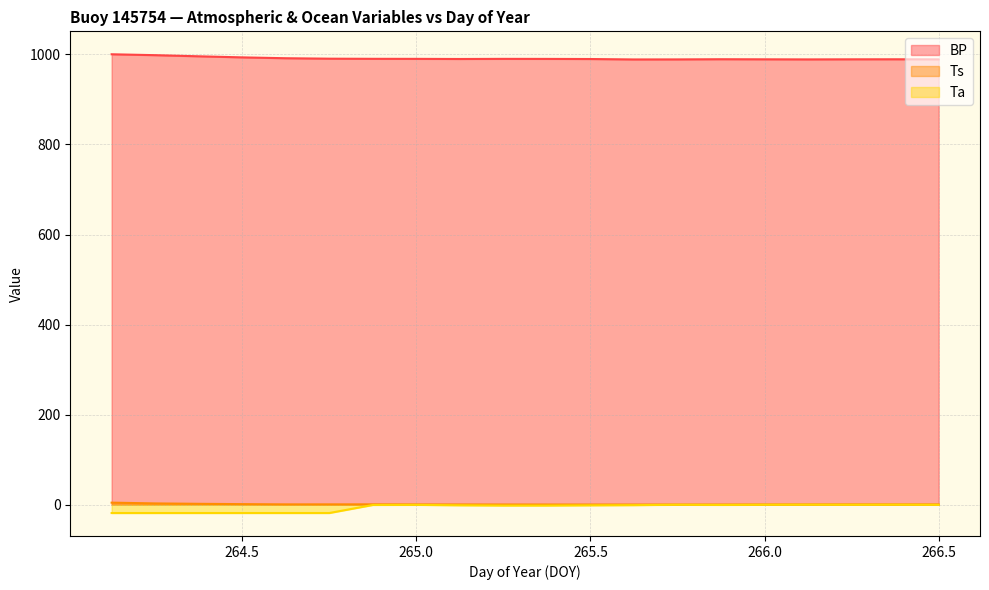

Is it true that BP equals 998.2 at 264.25?

True